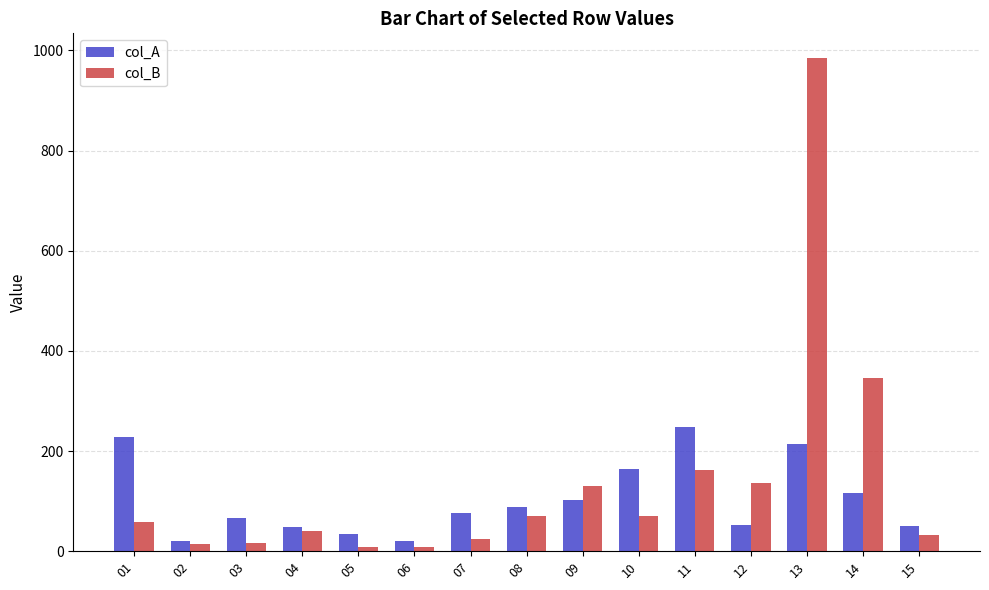

Rank the series at 05 from highest to lowest value.

col_A, col_B